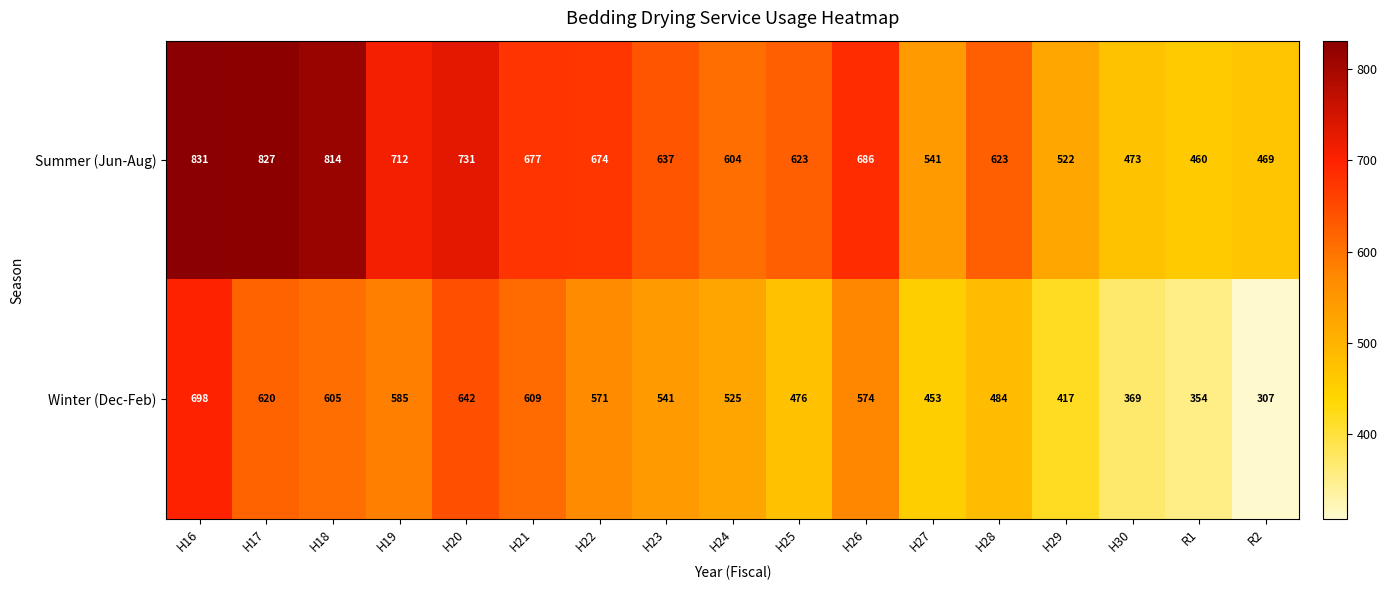

What is the difference between the Winter (Dec-Feb) values at H18 and H26?

31